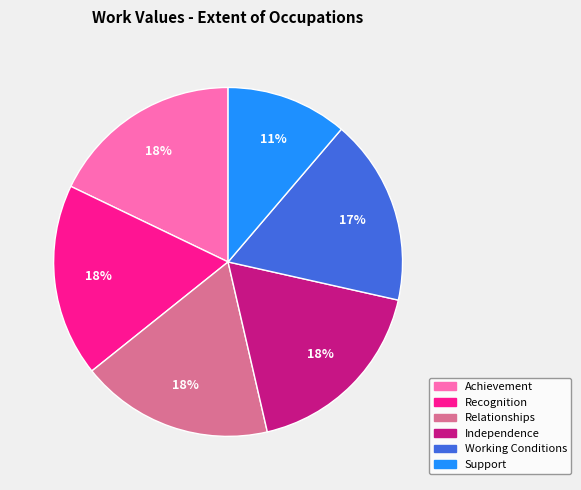

True or false: Working Conditions accounts for 17% of the total.

True